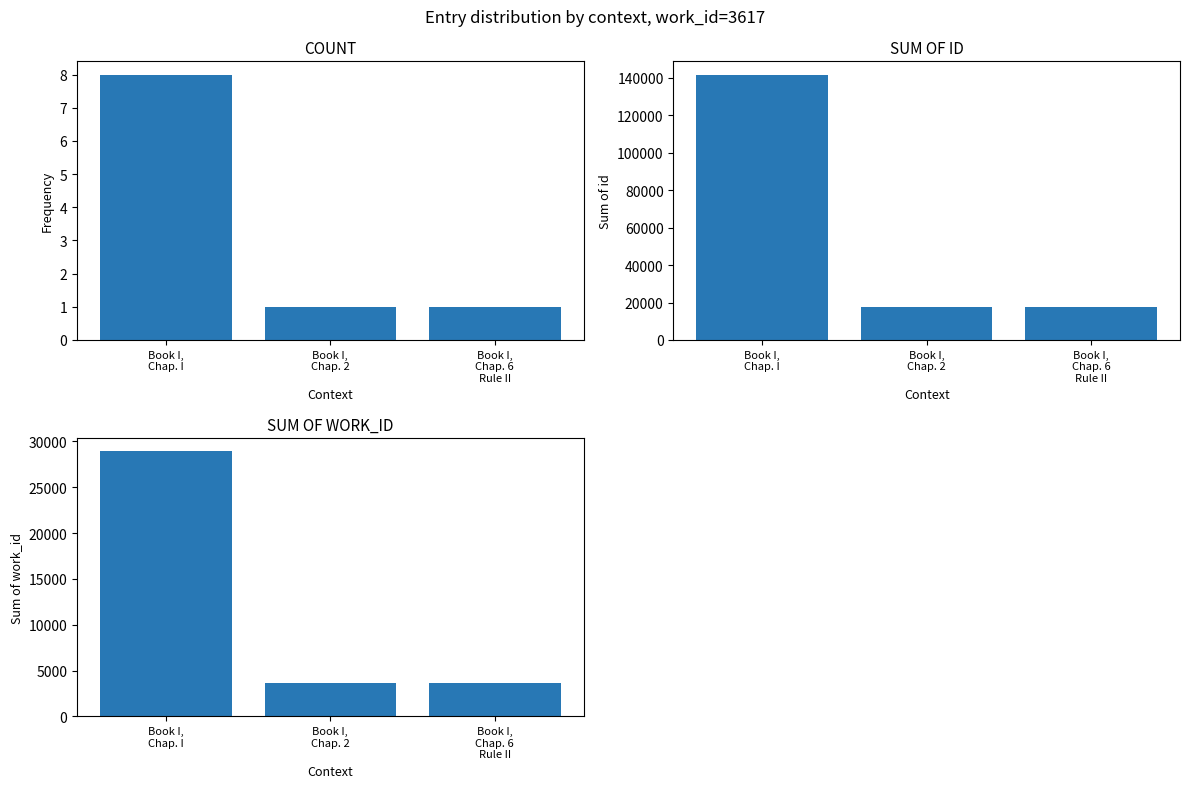

What is the label of the 3rd bar from the right?

Book I,
Chap. I